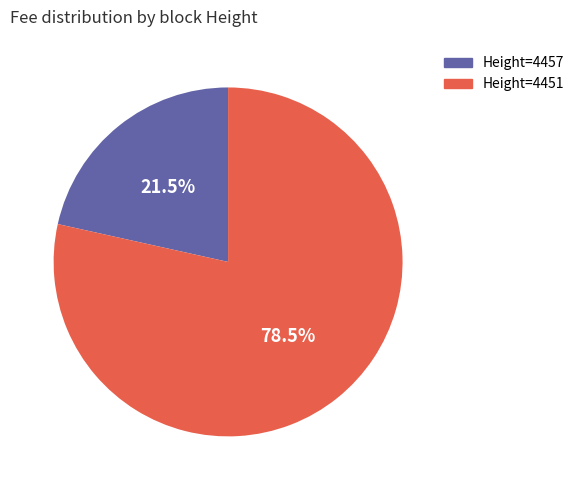

Is there any slice that represents more than half of the pie?

Yes